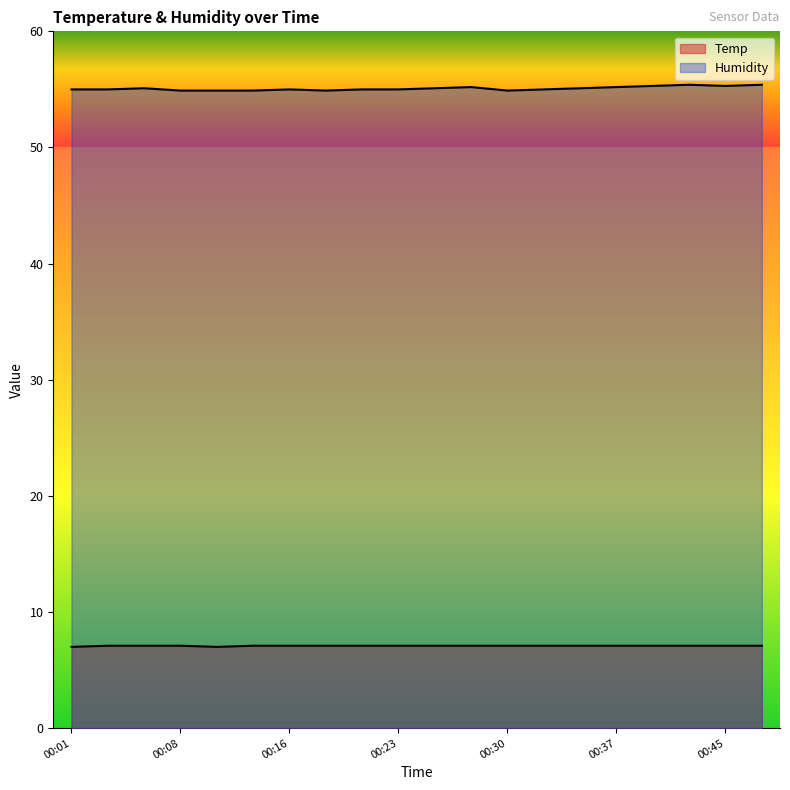

At which label is Humidity closest to 55?

00:01